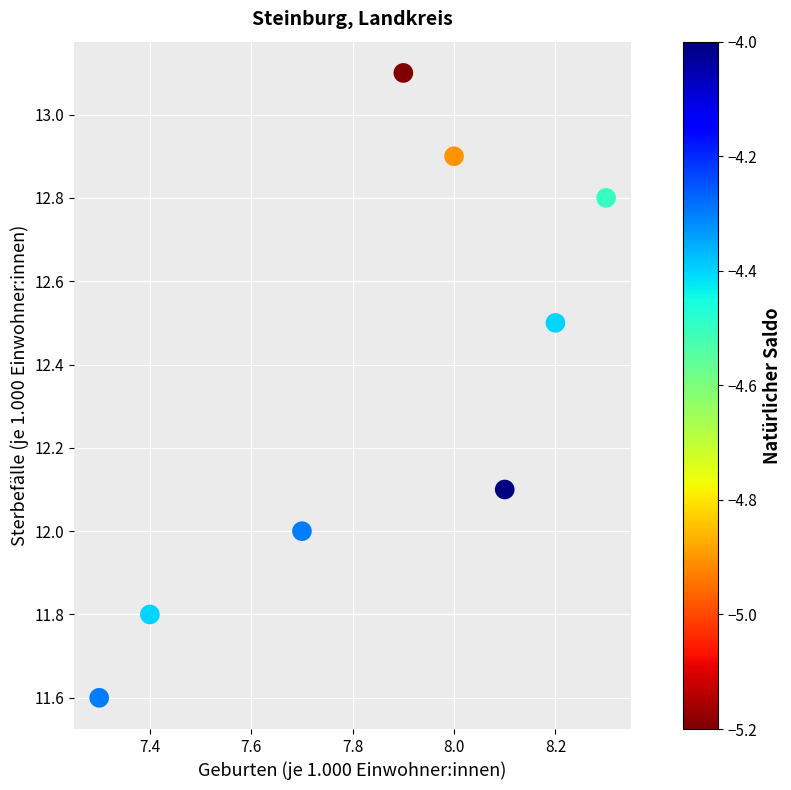

What is the average X value?

7.9